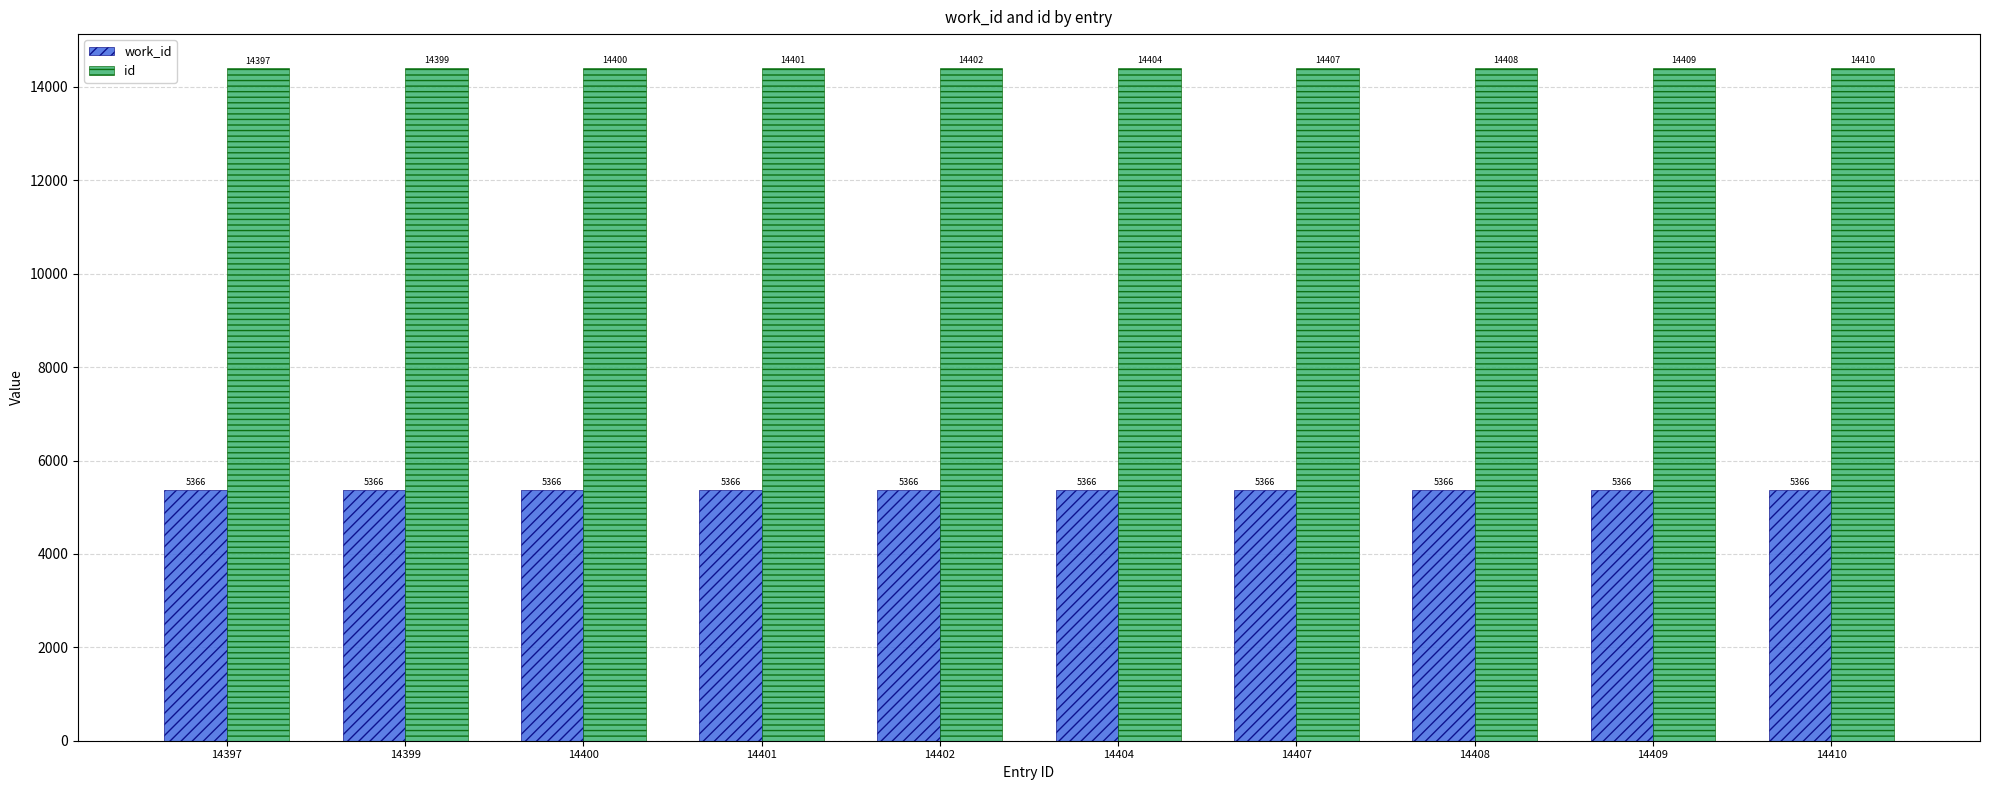

Is it true that work_id equals 5366 at 14408?

True